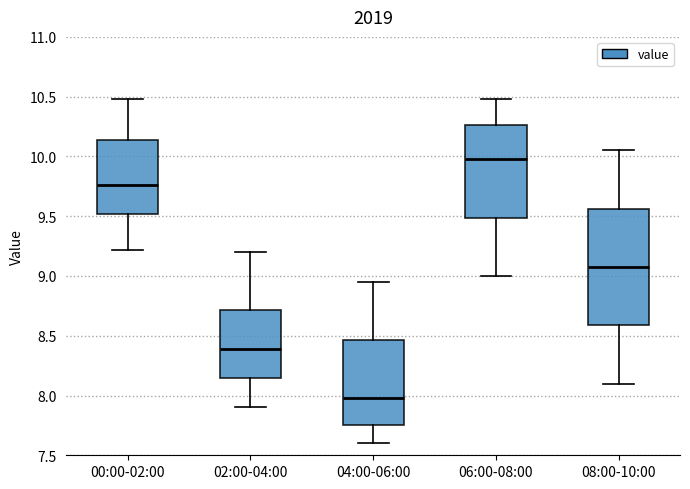

Reading left to right, transcribe this box plot: for each box, give where its median line is, the range the box spans, and where its two whiskers end, as read against the y-axis. The values are not printed on the chart, so give them approximately, as read against the axis.

00:00-02:00: median 9.75, box 9.50 to 10.15, whiskers 9.20 to 10.50
02:00-04:00: median 8.40, box 8.15 to 8.70, whiskers 7.90 to 9.20
04:00-06:00: median 8.00, box 7.75 to 8.45, whiskers 7.60 to 8.95
06:00-08:00: median 10.00, box 9.50 to 10.25, whiskers 9.00 to 10.50
08:00-10:00: median 9.10, box 8.60 to 9.55, whiskers 8.10 to 10.05